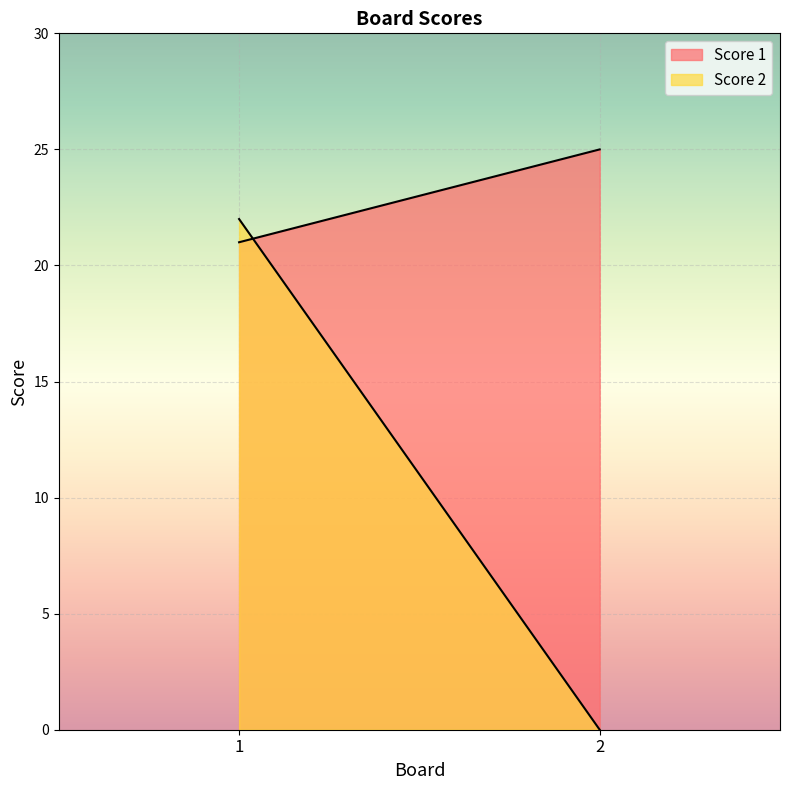

Count the number of data series in this chart.

2